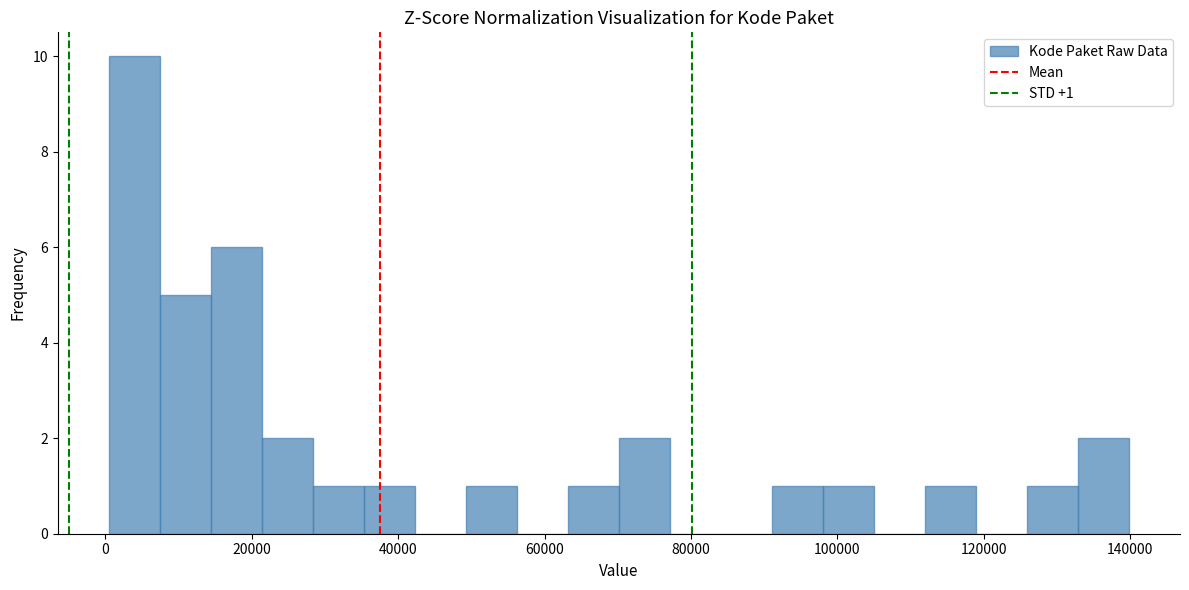

Read against the x-axis, roughly where is the centre of the tallest bar?

4000